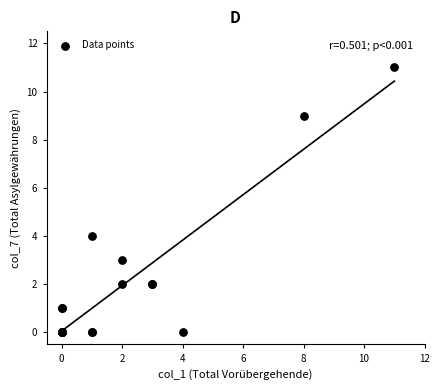

What Y value in the scatter plot is closest to 5?

4